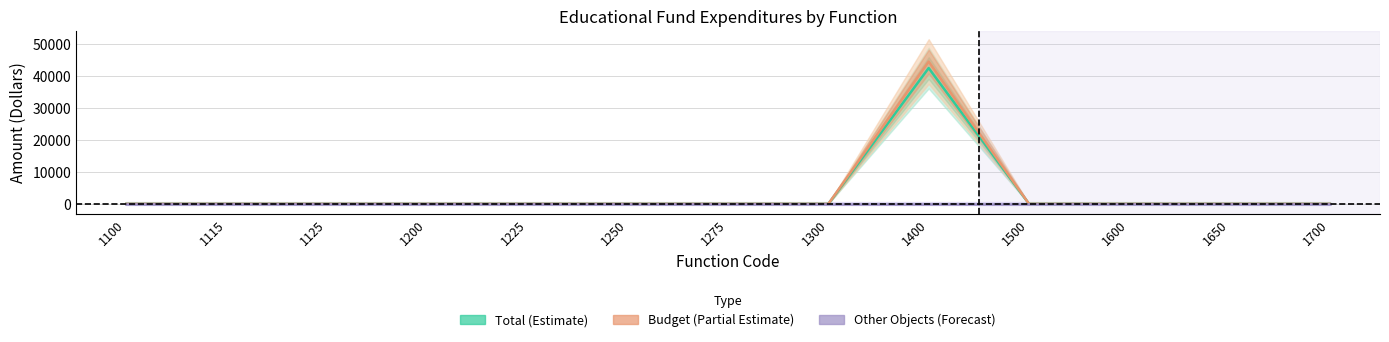

Which series has the largest total across all categories?

Budget